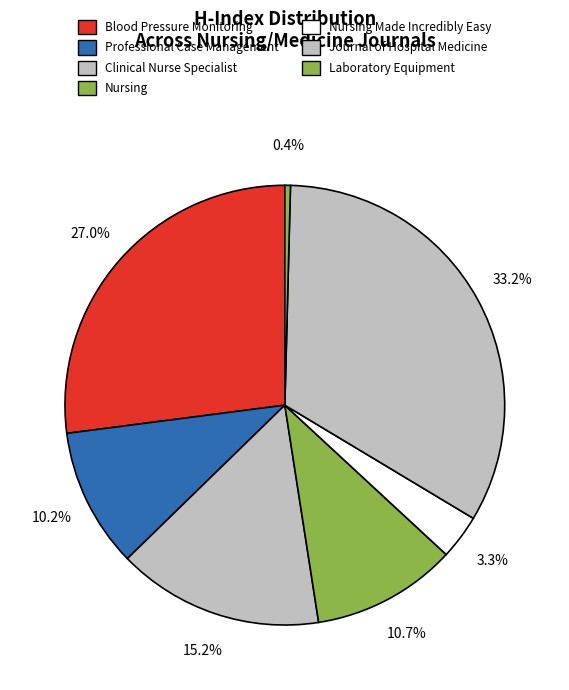

To the nearest percent, what percentage of the pie is Nursing?

11%